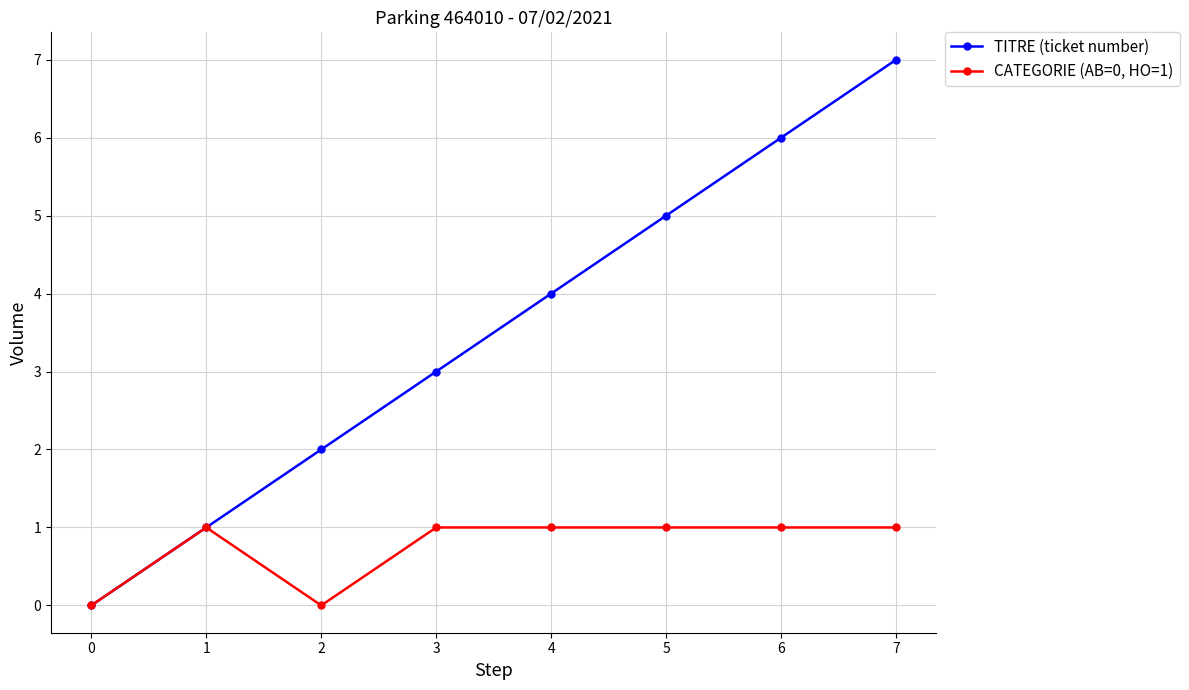

Which series has the largest range (max minus min)?

TITRE (ticket number)